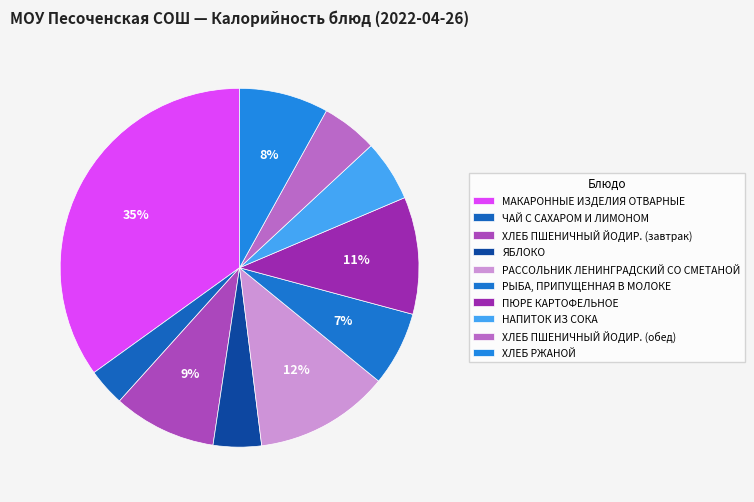

What is the largest slice in the pie chart?

МАКАРОННЫЕ ИЗДЕЛИЯ ОТВАРНЫЕ